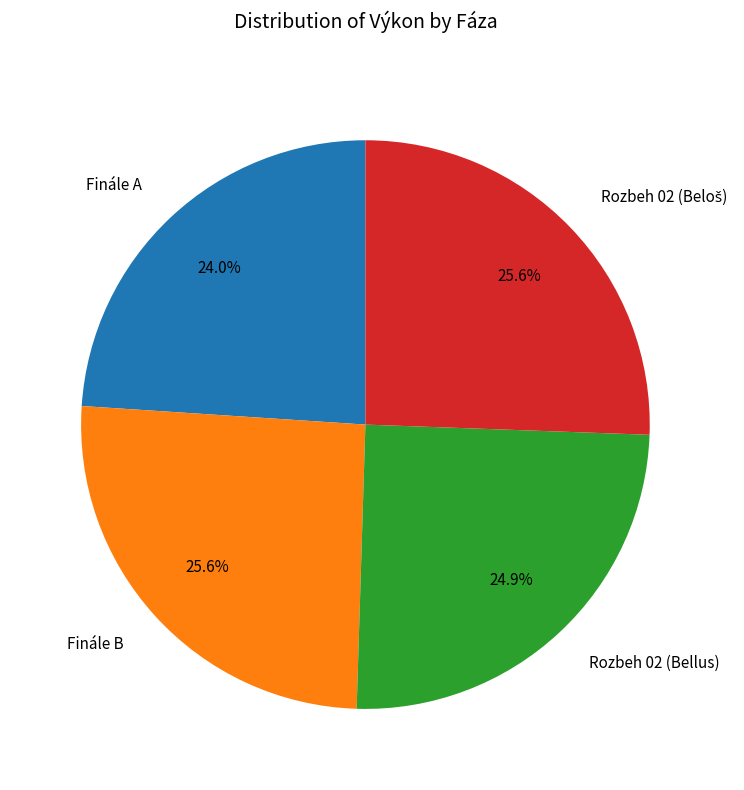

Which has a higher value, Rozbeh 02 (Bellus) or Finále A?

Rozbeh 02 (Bellus)